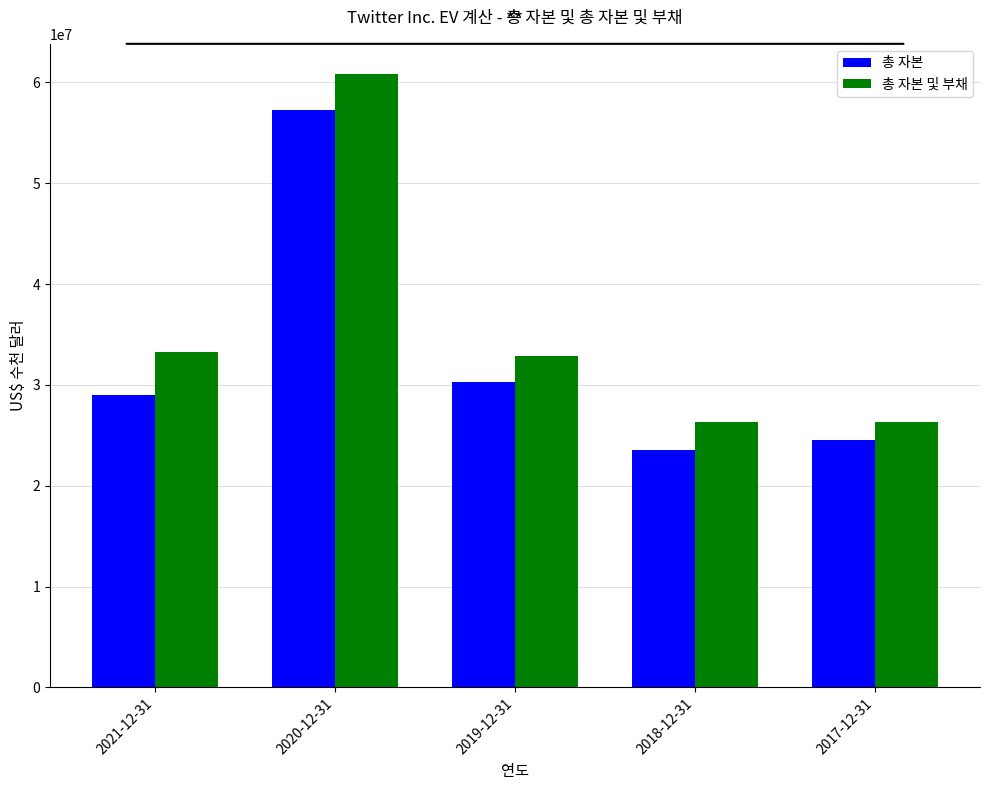

Which series changed the most between 2019-12-31 and 2017-12-31?

총 자본 및 부채